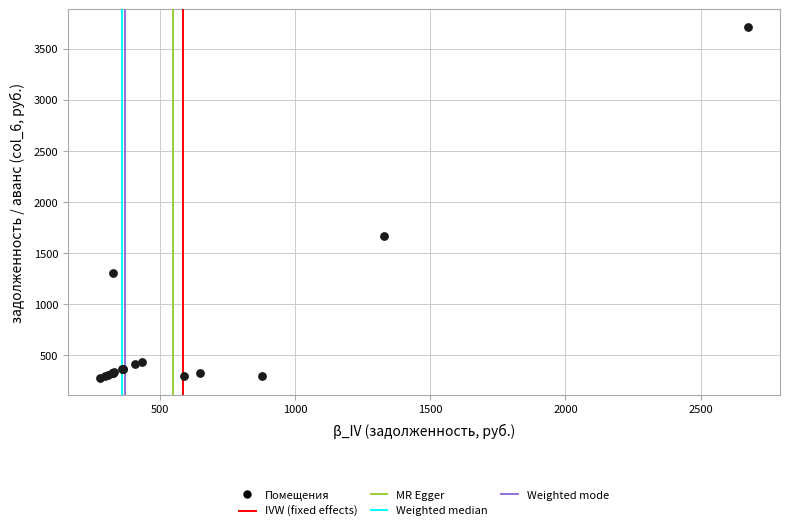

What Y value in the scatter plot is closest to 1997?

1668.4